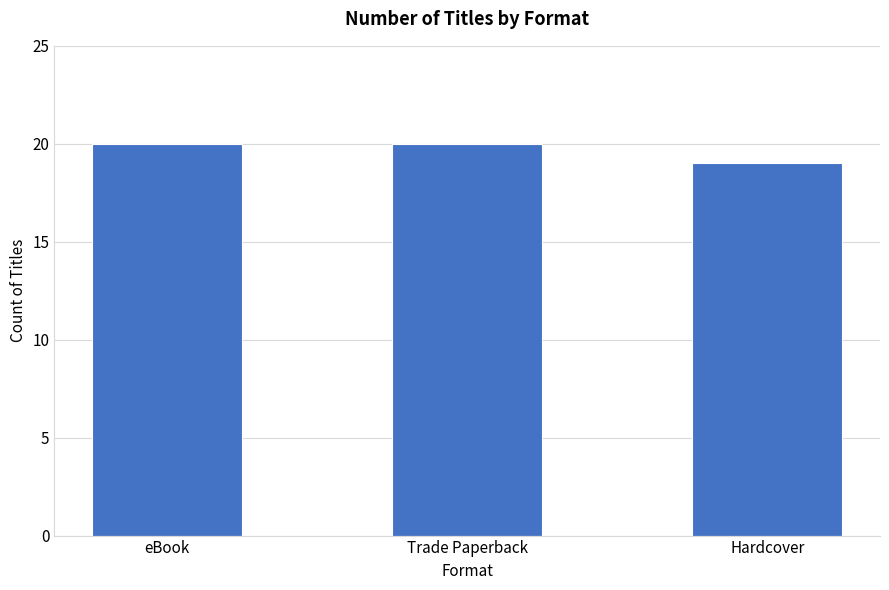

Reading left to right, what are all the values shown in this chart?

20	20	19